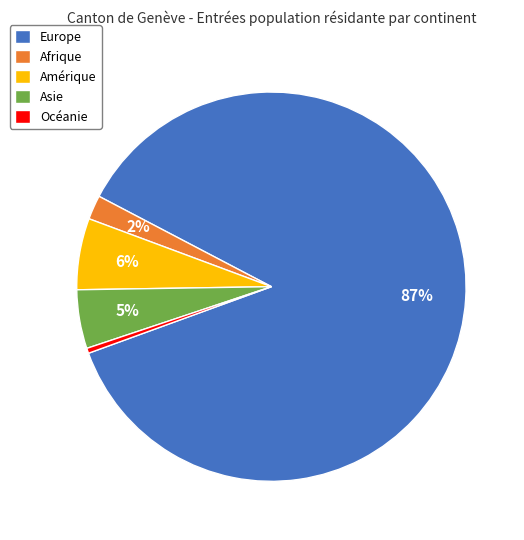

To the nearest percent, what is the difference between the Amérique and Afrique slice percentages?

4%